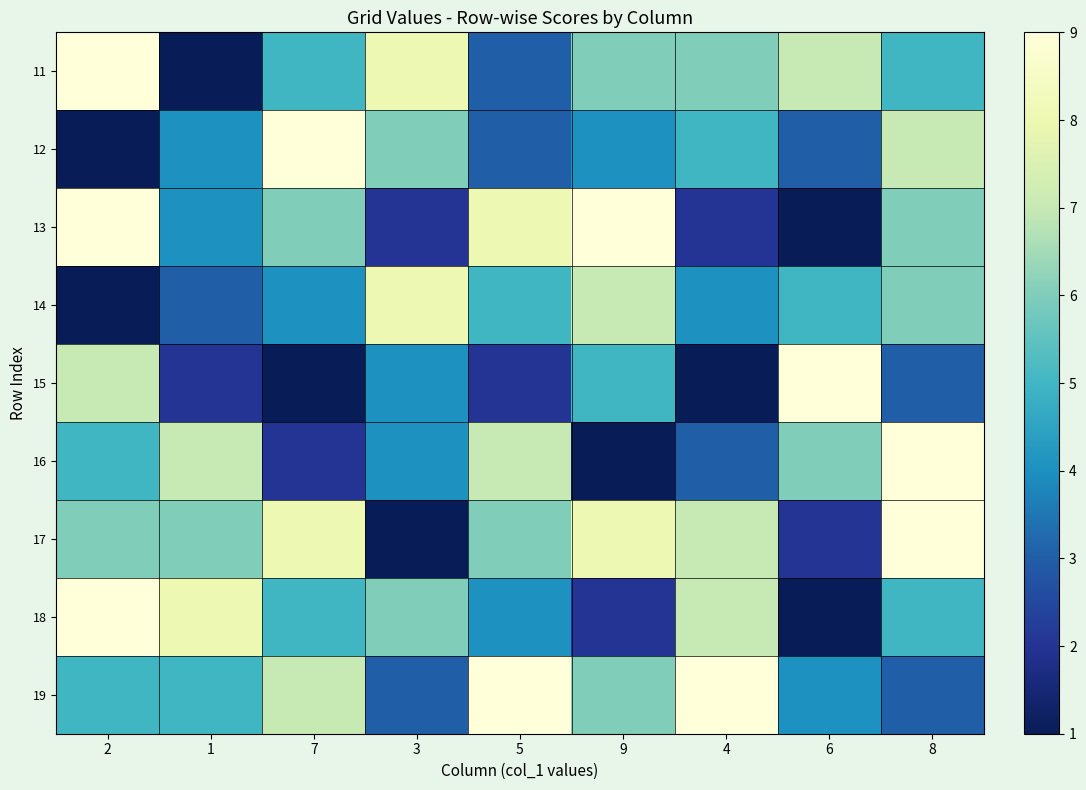

At which category is the sum across all series the highest?

8